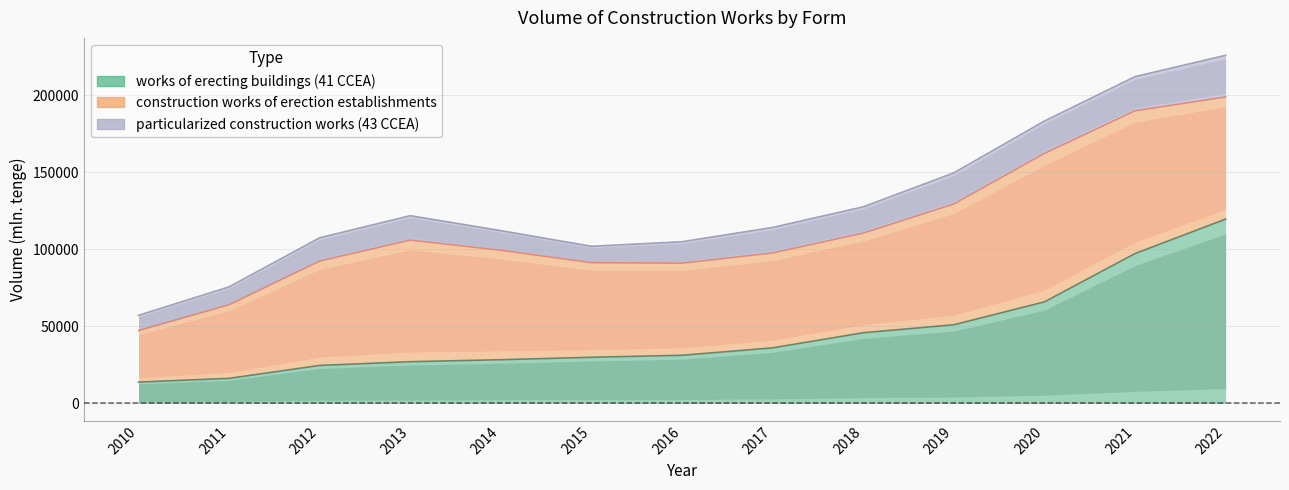

At which category does the chart reach its peak across all series?

2022